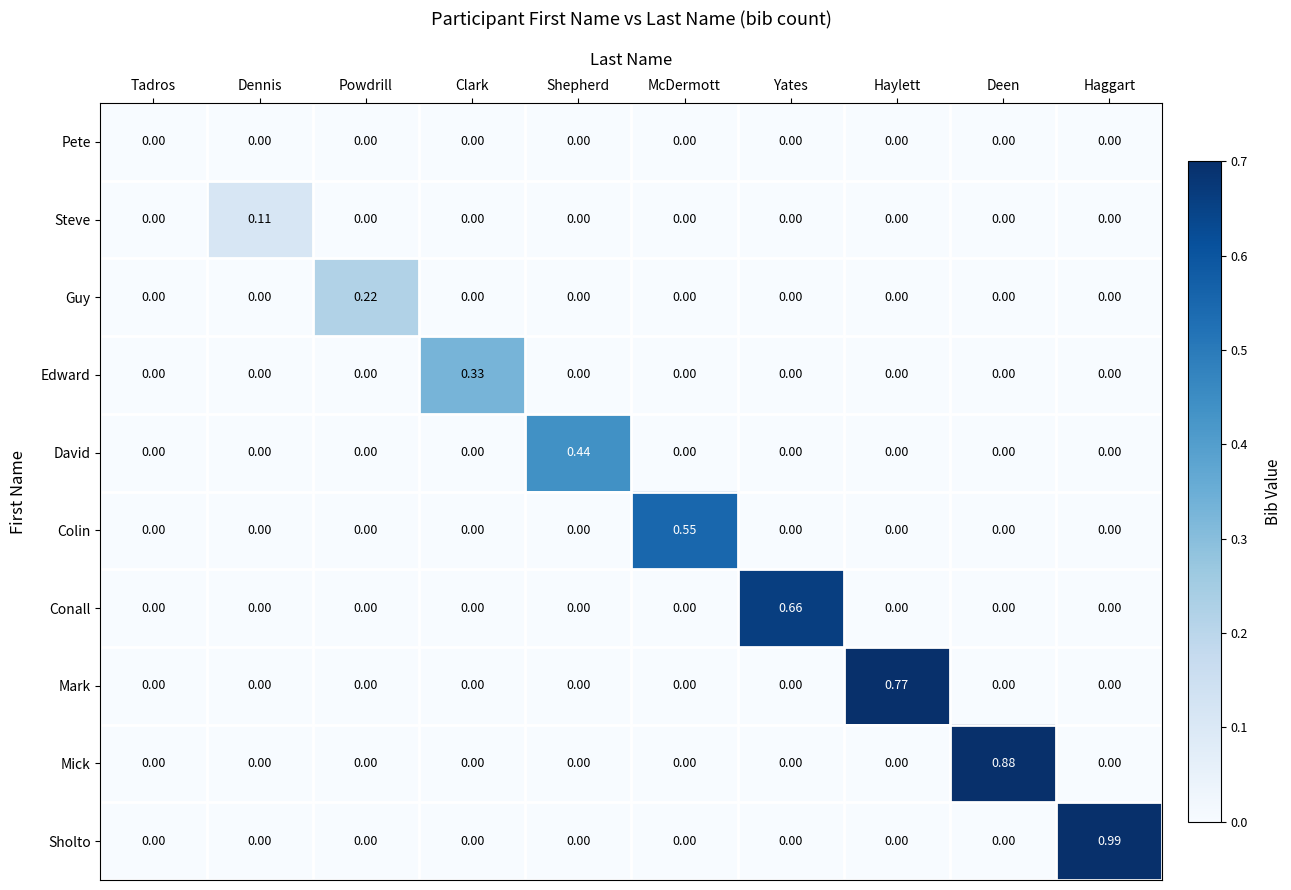

Which series has the largest total across all categories?

Sholto